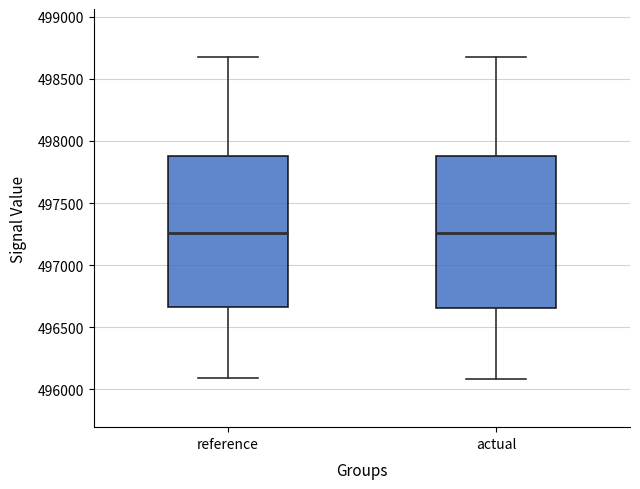

Where does the median line of the box for reference sit on the y-axis? The values are not printed on the chart, so give them approximately, as read against the axis.

497250